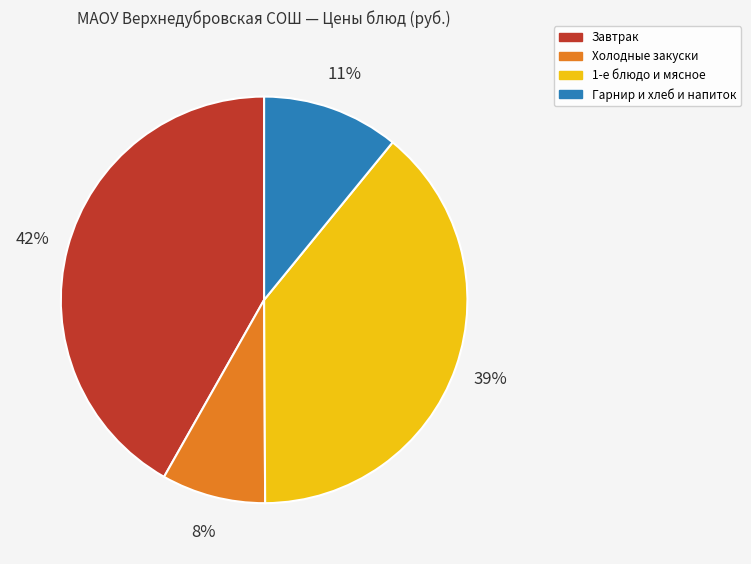

Combined, do 1-е блюдо и мясное and Холодные закуски account for over 50%?

No